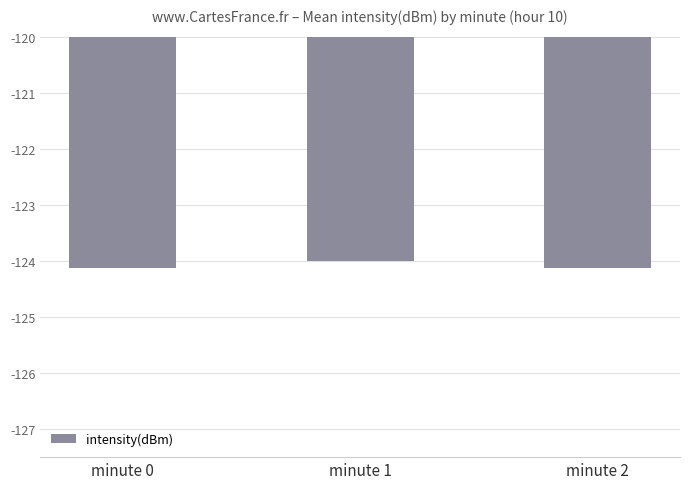

True or false: the data shows -73.0 at minute 2.

False